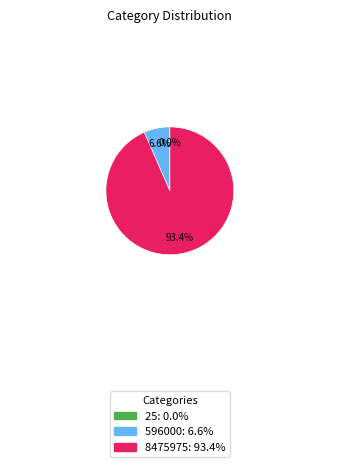

Is there any slice that represents more than half of the pie?

Yes